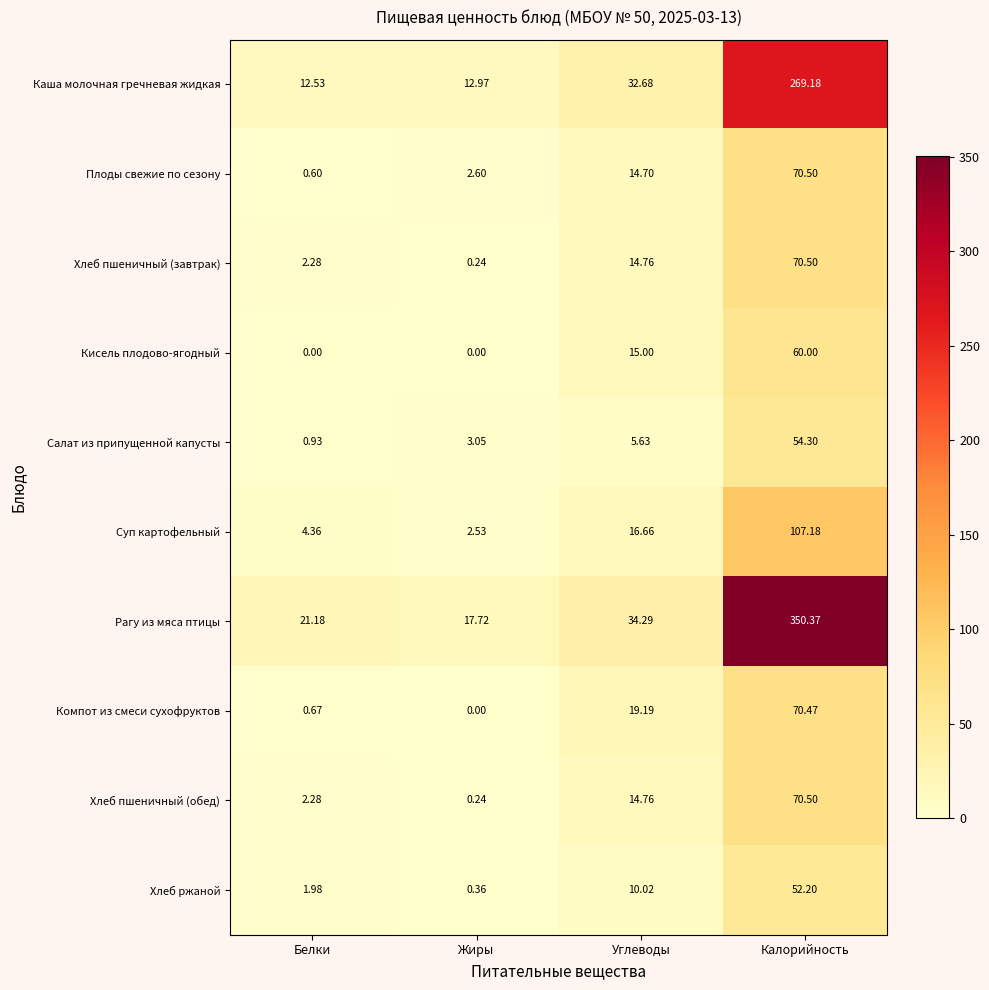

Which series has the largest range (max minus min)?

Рагу из мяса птицы